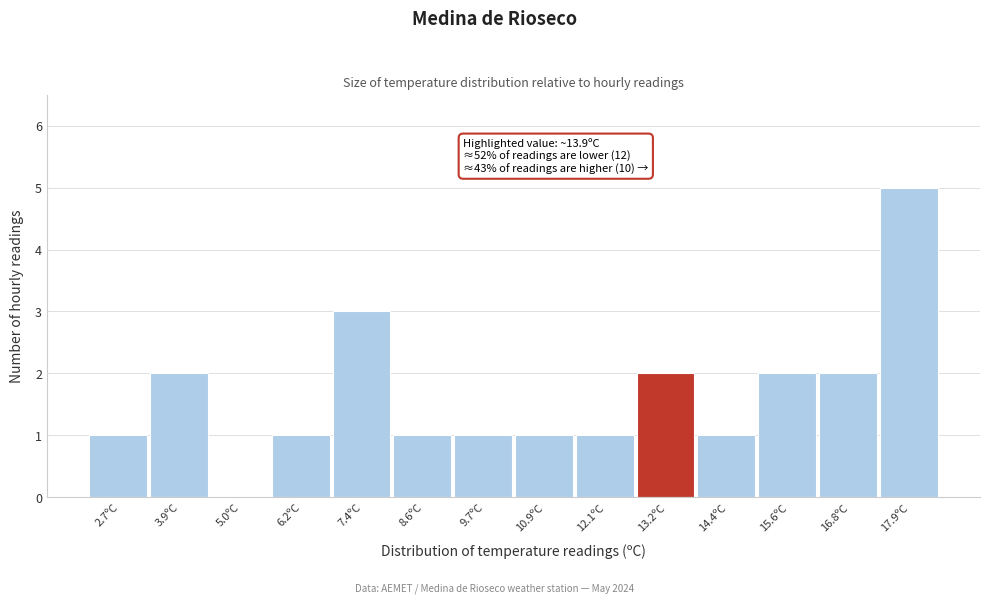

Reading right to left, list all the values displayed in this chart.

17.9ºC=5	16.8ºC=2	15.6ºC=2	14.4ºC=1	13.2ºC=2	12.1ºC=1	10.9ºC=1	9.7ºC=1	8.6ºC=1	7.4ºC=3	6.2ºC=1	5.0ºC=0	3.9ºC=2	2.7ºC=1